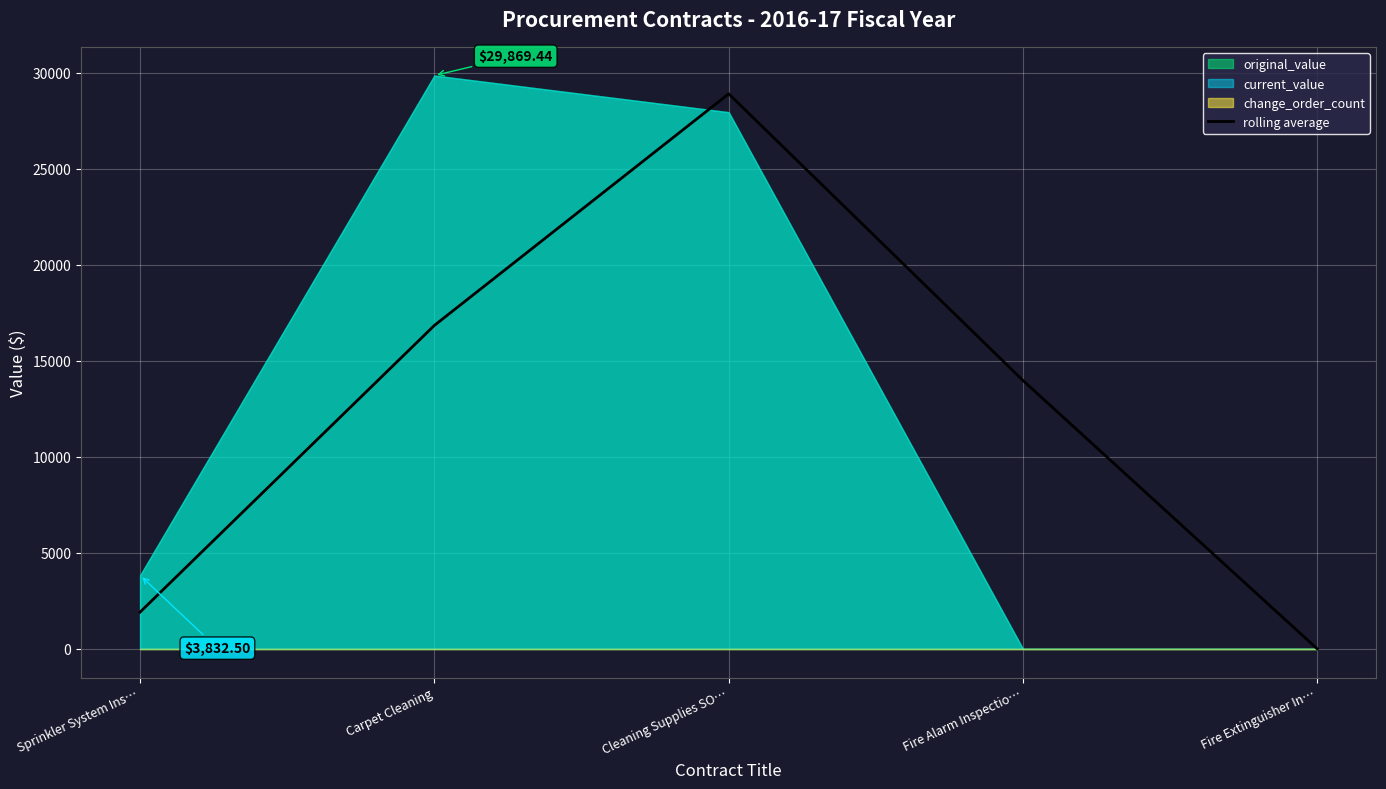

How many lines are shown in the chart?

1